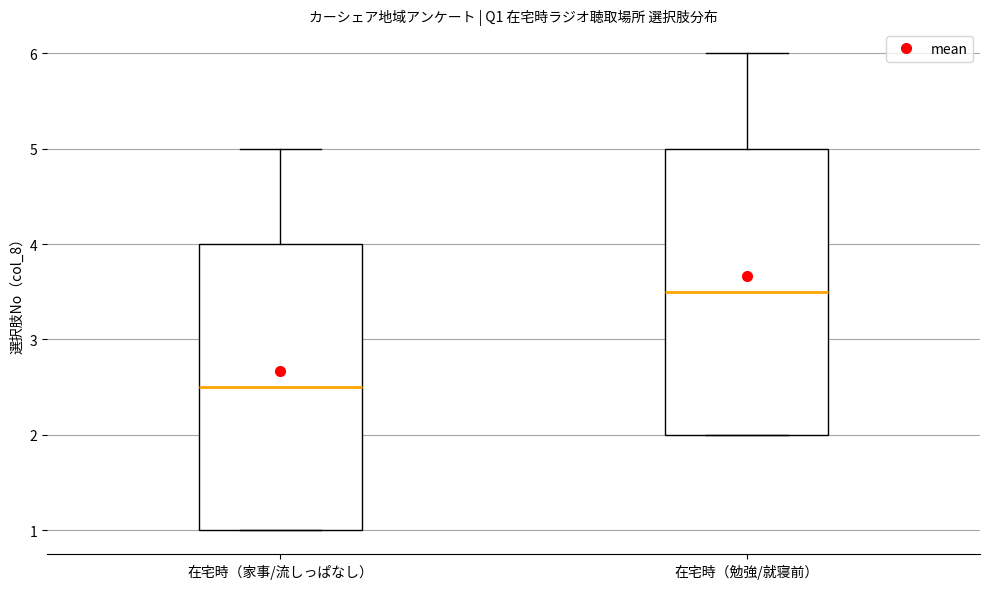

Reading left to right, transcribe this box plot: for each box, give where its median line is, the range the box spans, and where its two whiskers end, as read against the y-axis. The values are not printed on the chart, so give them approximately, as read against the axis.

在宅時（家事/流しっぱなし）: median 2.5, box 1.0 to 4.0, whiskers 1.0 to 5.0
在宅時（勉強/就寝前）: median 3.5, box 2.0 to 5.0, whiskers 2.0 to 6.0